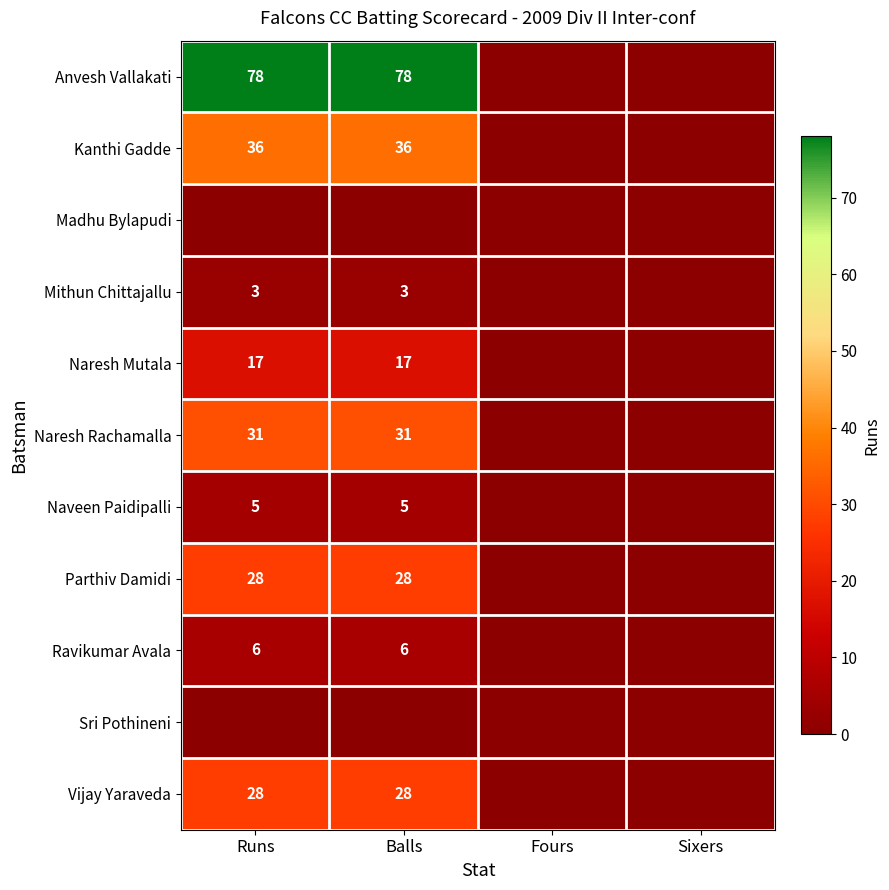

What is the sum of the Parthiv Damidi values at Runs and Fours?

28